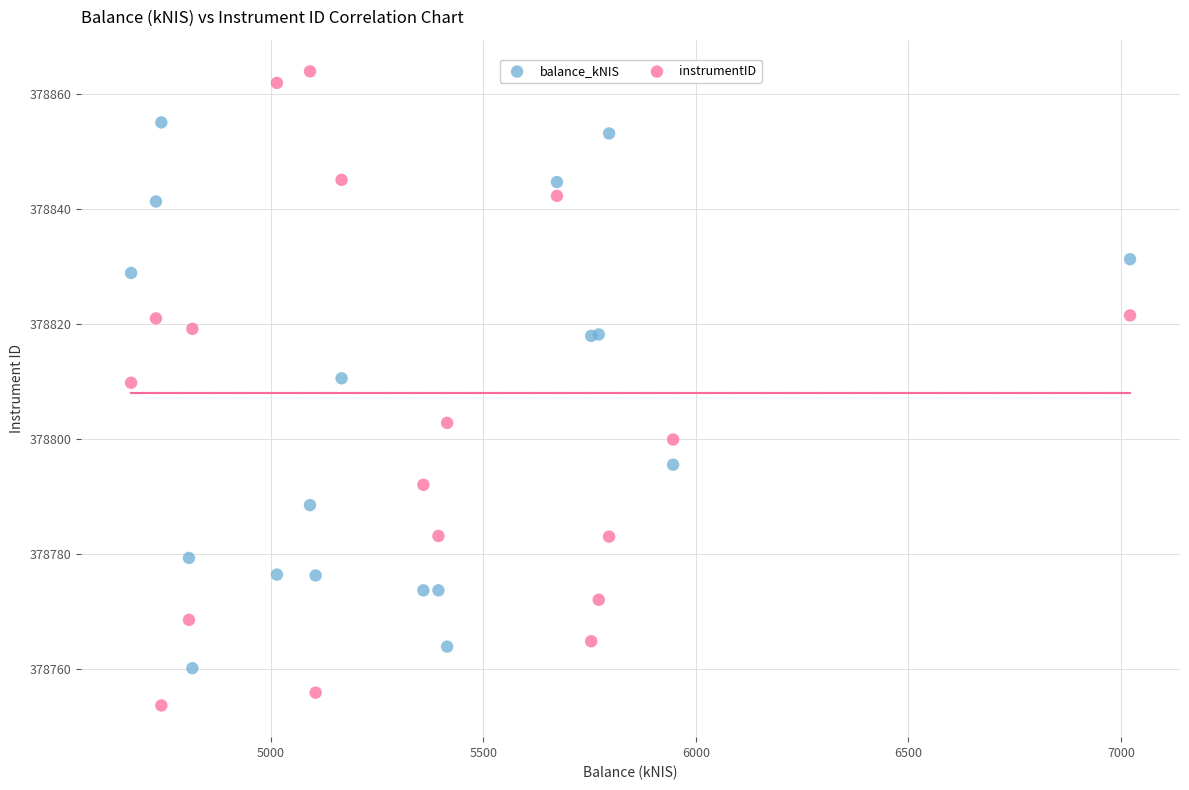

What is the X range (max minus min) for the scatter plot?

2349.7